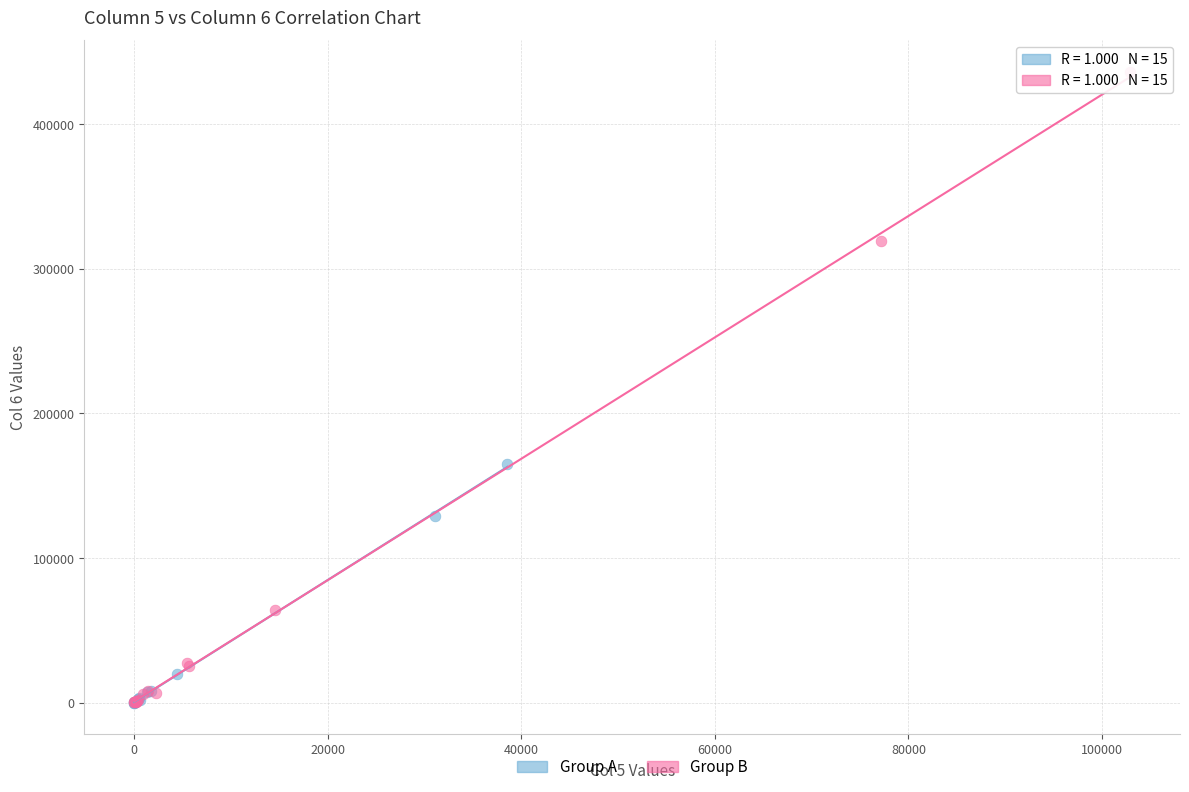

Which series has the largest Y range (max minus min)?

Group B